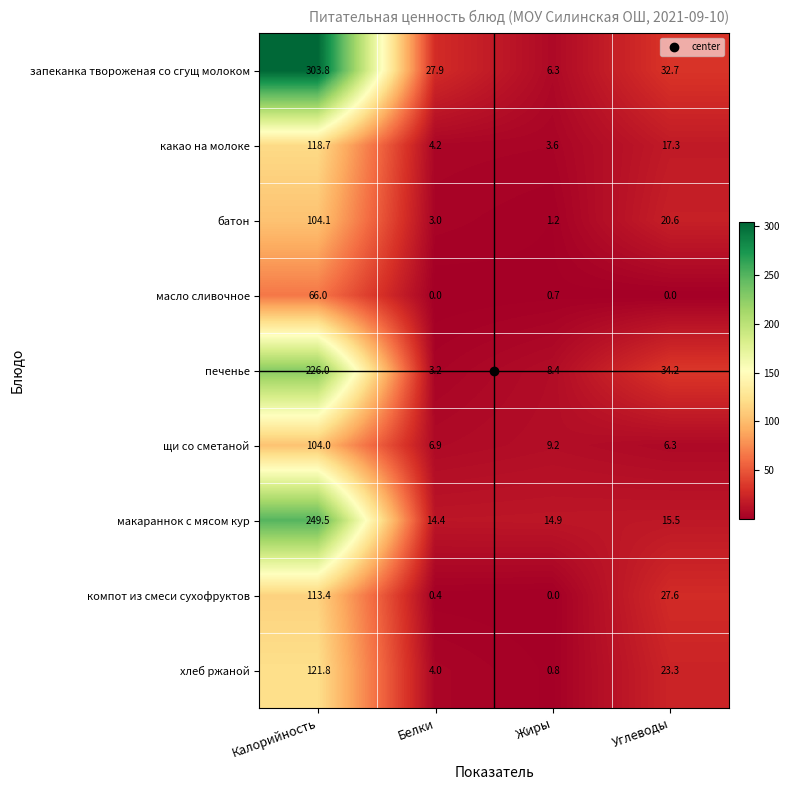

Which series has the widest spread of values?

запеканка твороженая со сгущ молоком